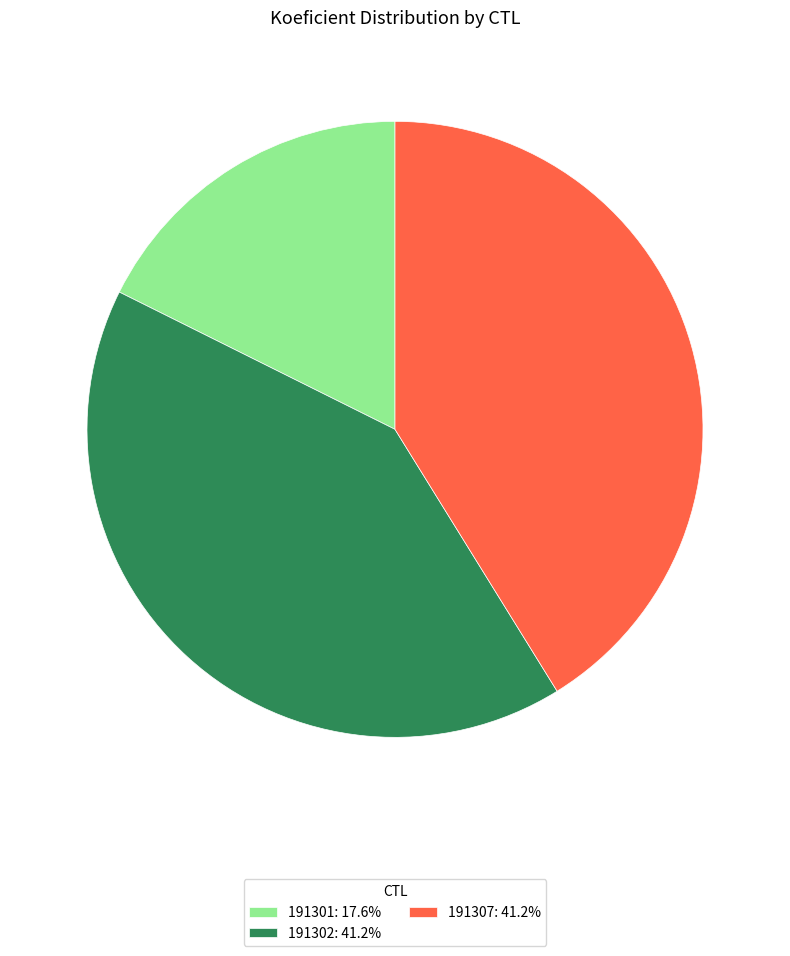

Does any single category account for the majority?

No